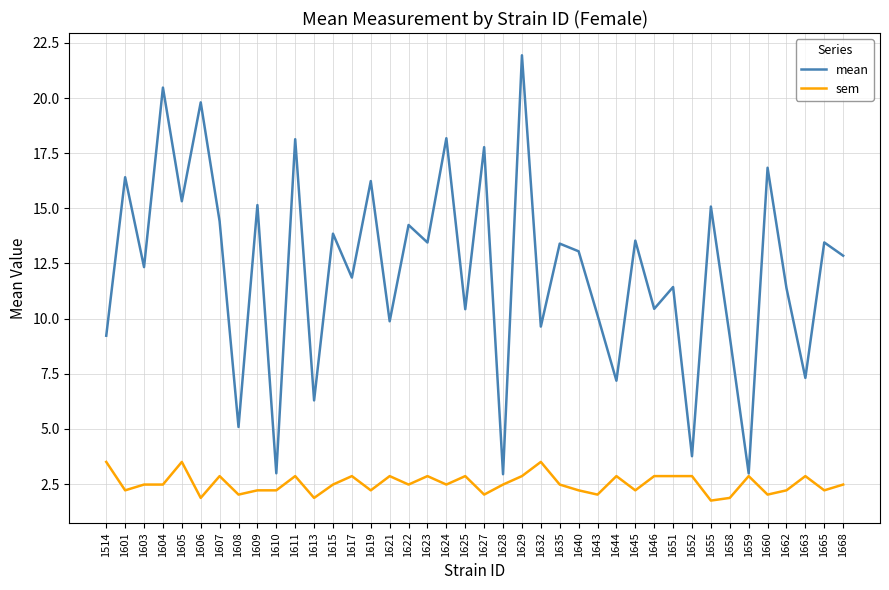

Does the chart have visible grid lines?

Yes